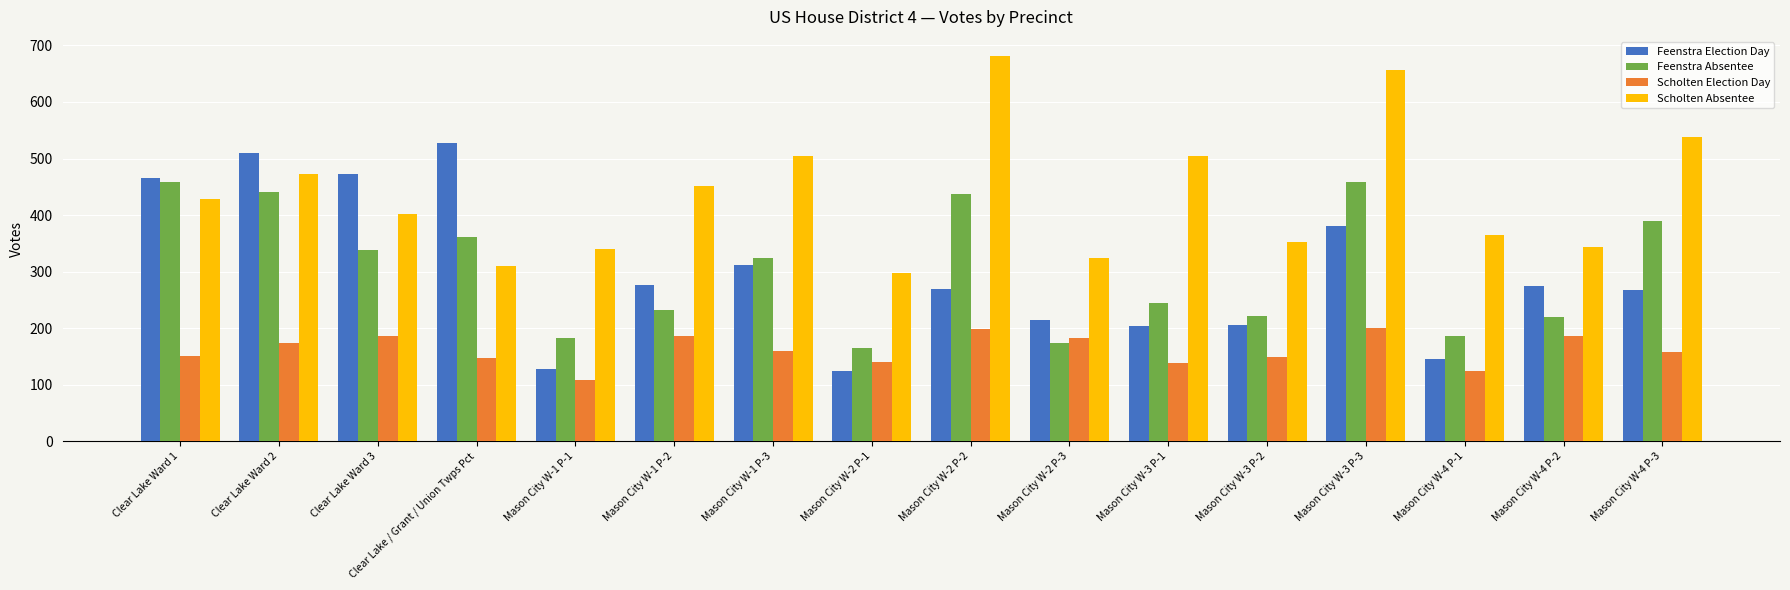

Is the value of Feenstra Absentee at Mason City W-4 P-3 greater than the value of Feenstra Election Day at Mason City W-4 P-2?

Yes